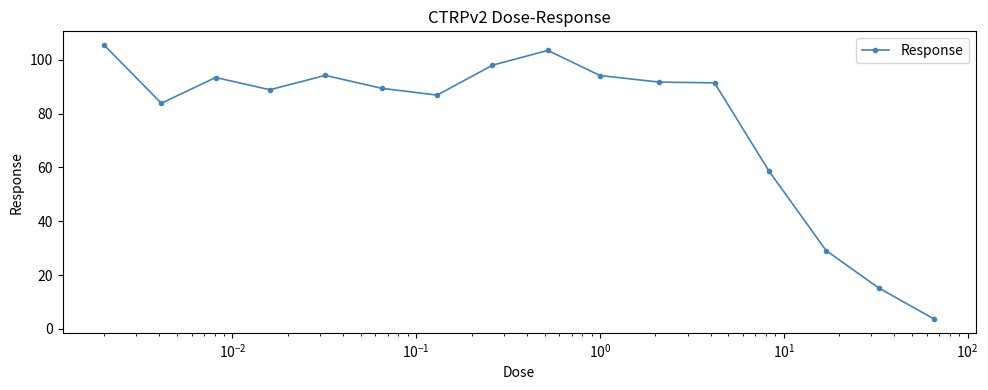

What is the value of the 2nd point from the left?

83.9